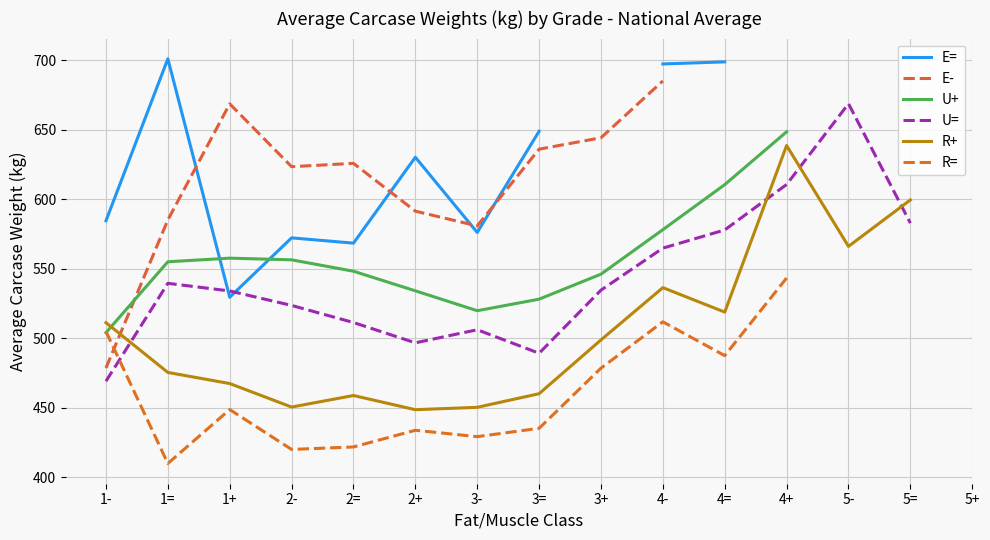

Which series changed the most between 4+ and 5-?

R+